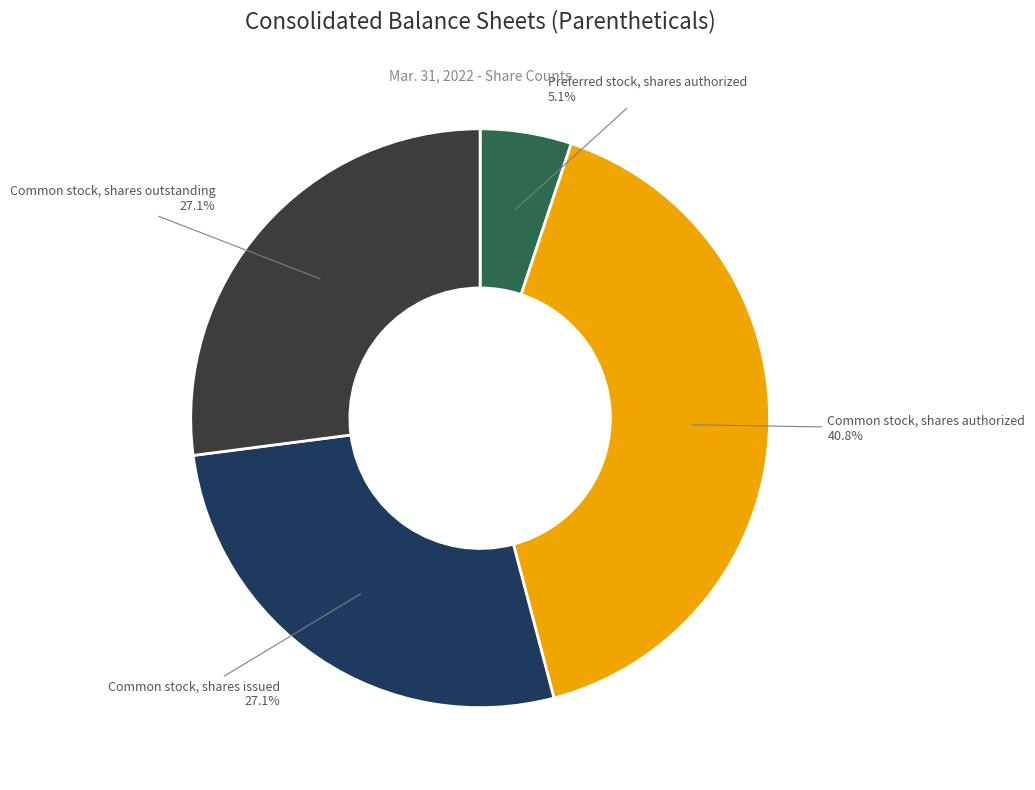

True or false: Preferred stock, shares authorized accounts for 1% of the total.

False